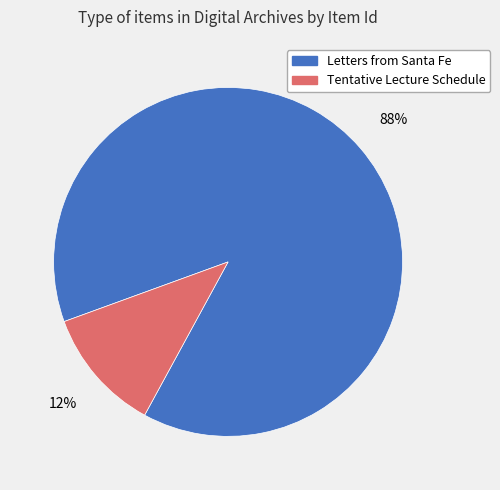

Does any single category account for the majority?

Yes